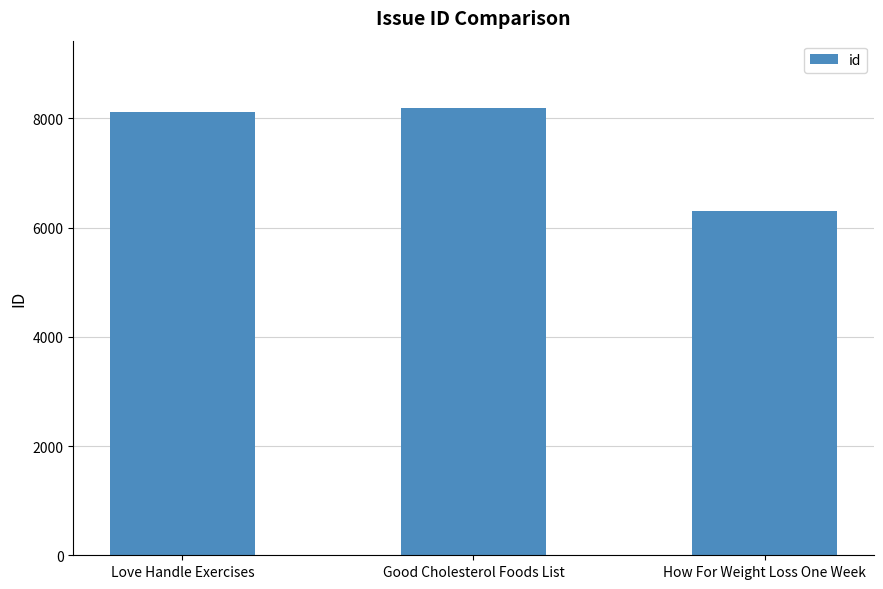

Reading left to right, list all the values displayed in this chart.

Love Handle Exercises=8111	Good Cholesterol Foods List=8196	How For Weight Loss One Week=6311